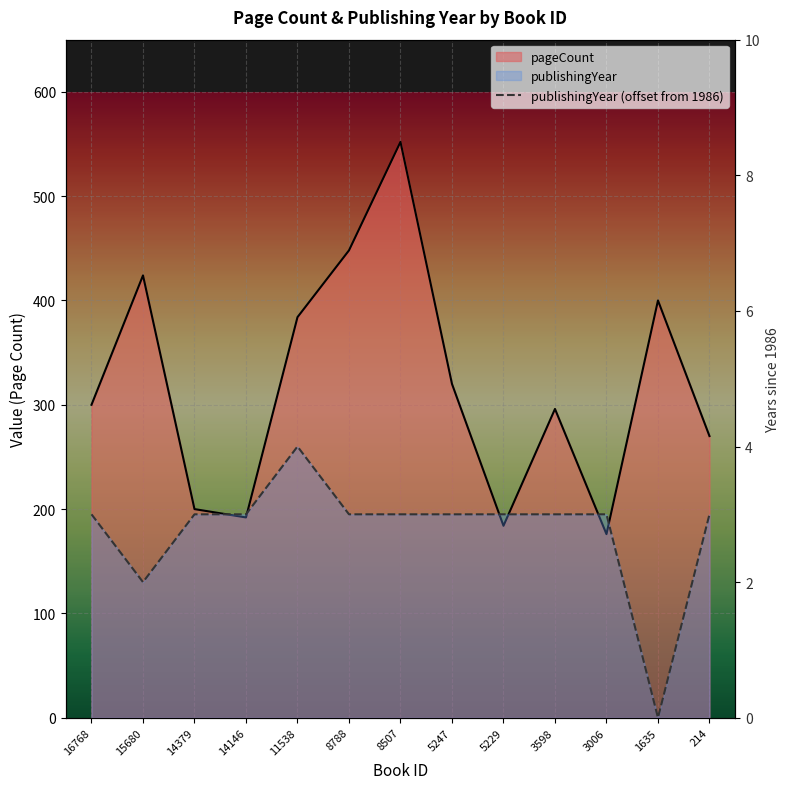

Reading left to right, what are all the values shown in this chart?

pageCount: 300	424	200	192	384	448	552	320	184	296	176	400	270
publishingYear: 3	2	3	3	4	3	3	3	3	3	3	0	3